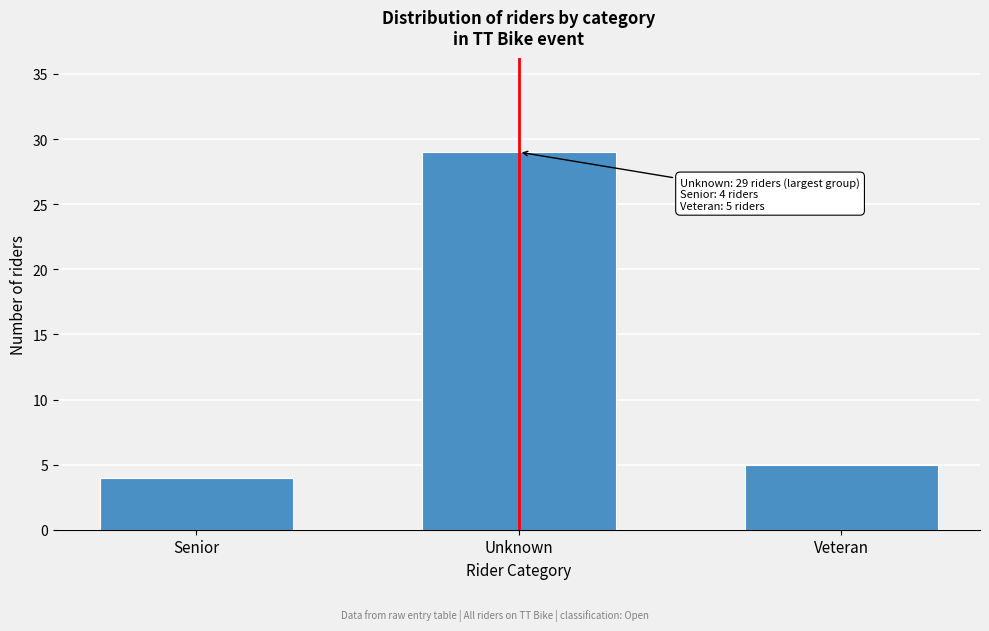

Reading right to left, extract all data points from this chart.

Veteran=5	Unknown=29	Senior=4